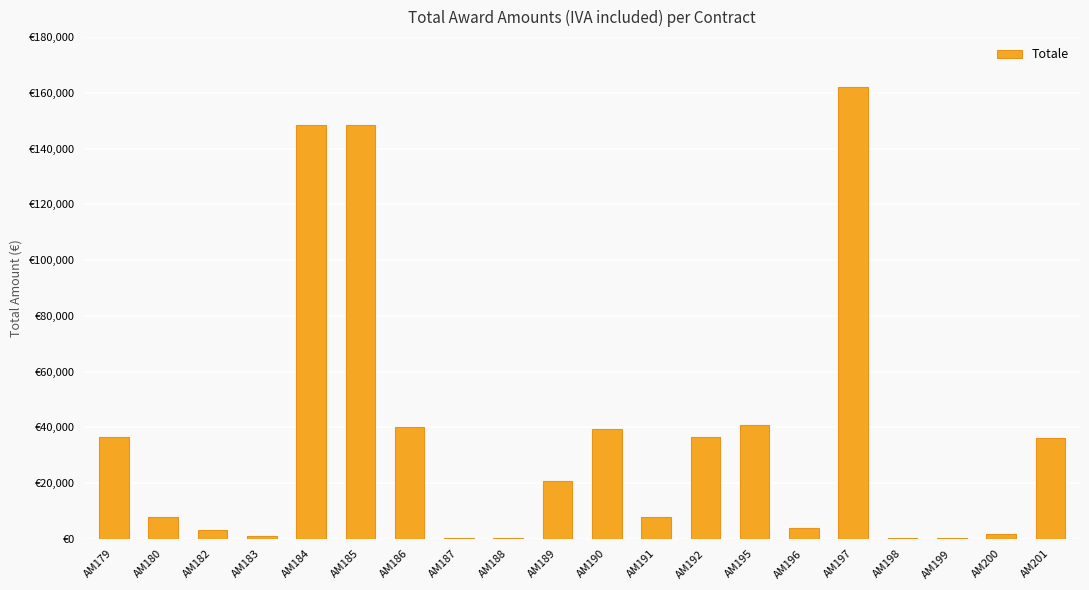

At which category does the chart reach its minimum across all series?

AM188